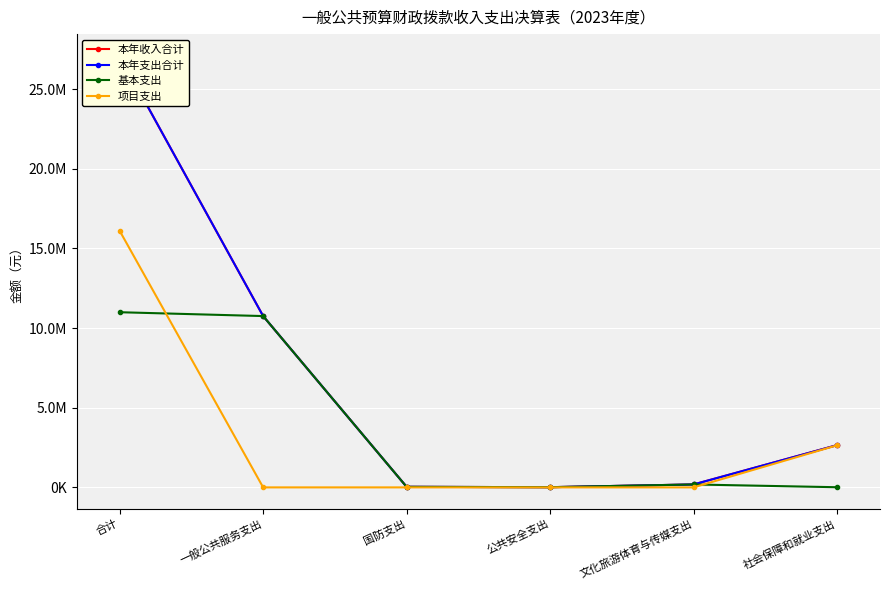

What is the difference between the 基本支出 values at 社会保障和就业支出 and 文化旅游体育与传媒支出?

174000.0